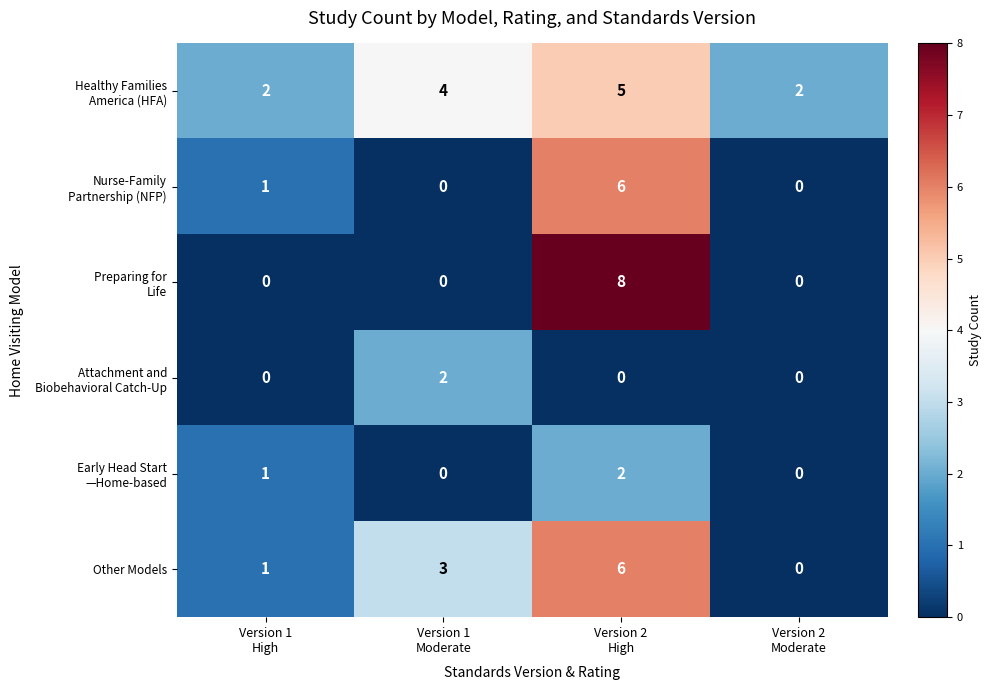

What is the highest value of the Other Models series?

6